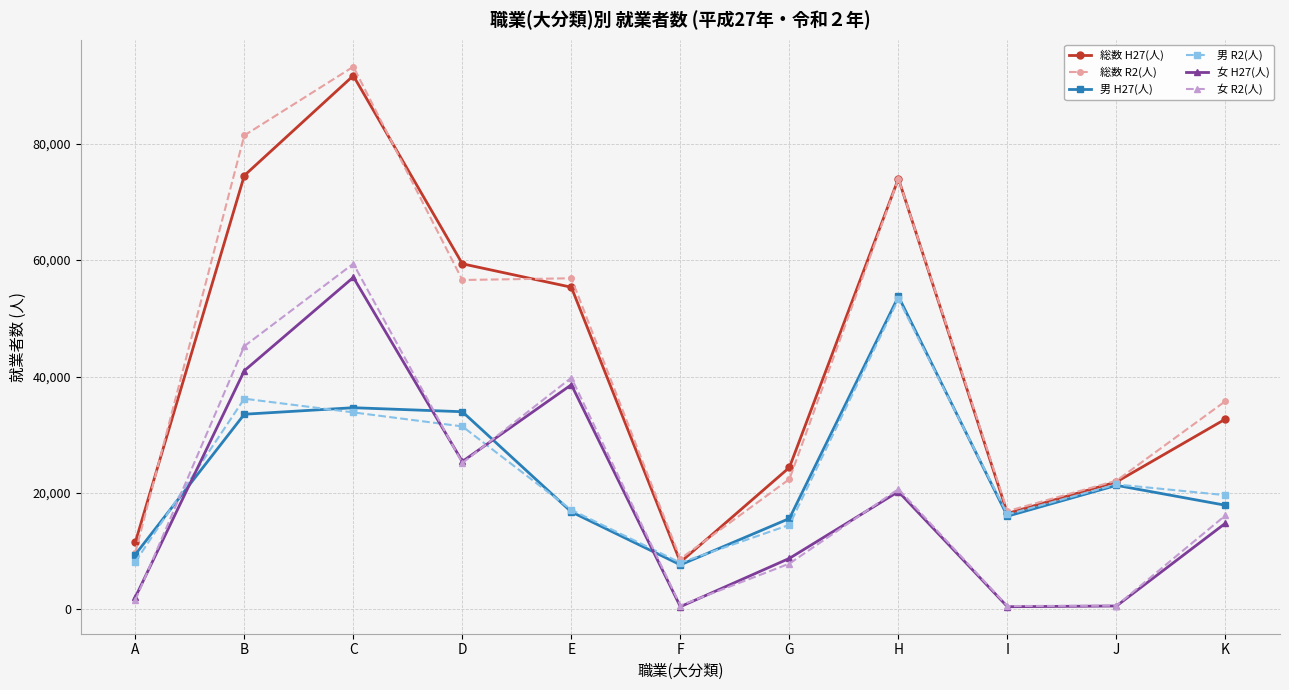

At which category is the sum across all series the highest?

C